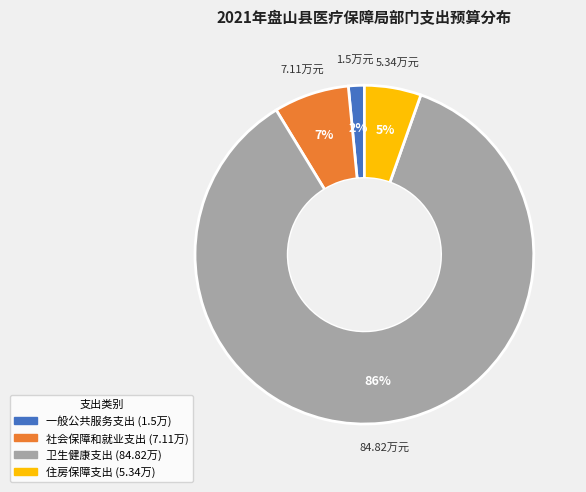

Combined, do 一般公共服务支出 and 卫生健康支出 account for over 50%?

Yes